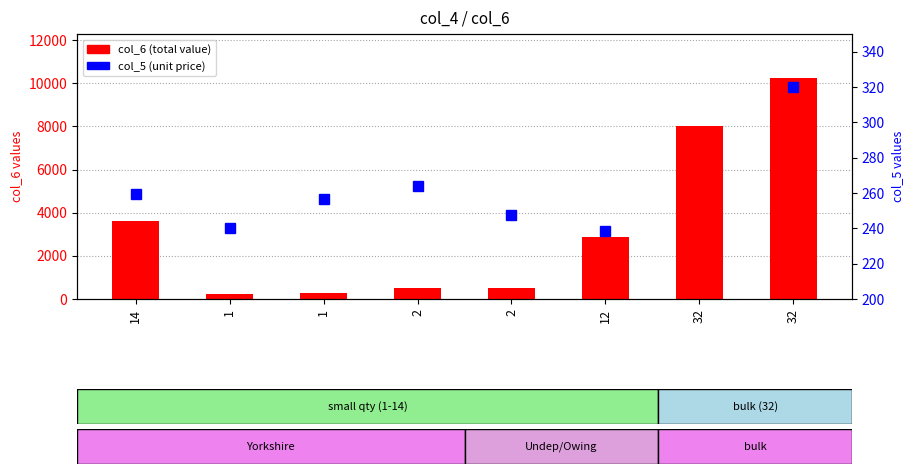

Is the value of col_5 (unit price) at 2 greater than the value of col_6 (sum) at 2?

No